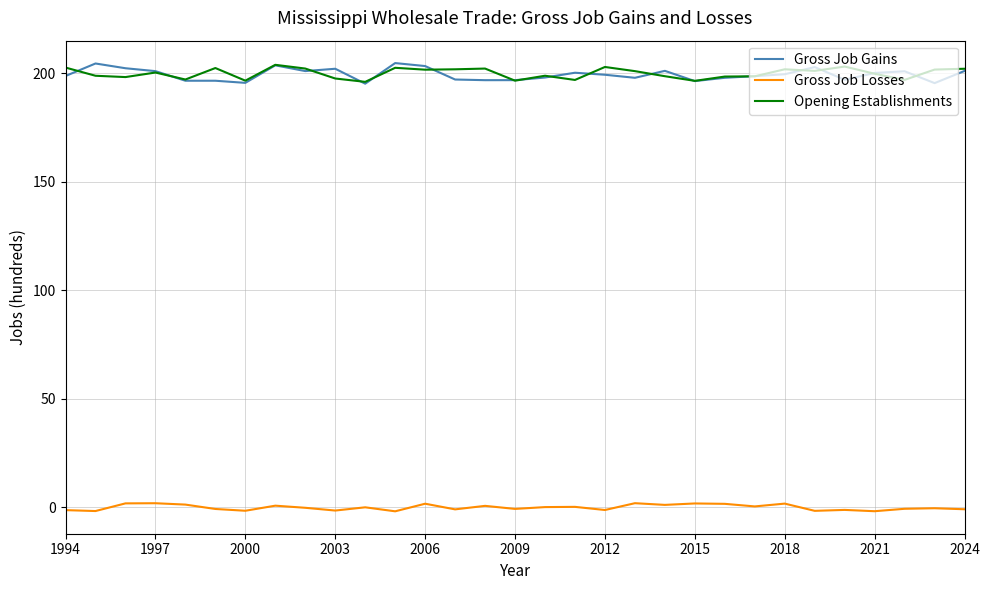

Which series has the largest range (max minus min)?

Gross Job Gains